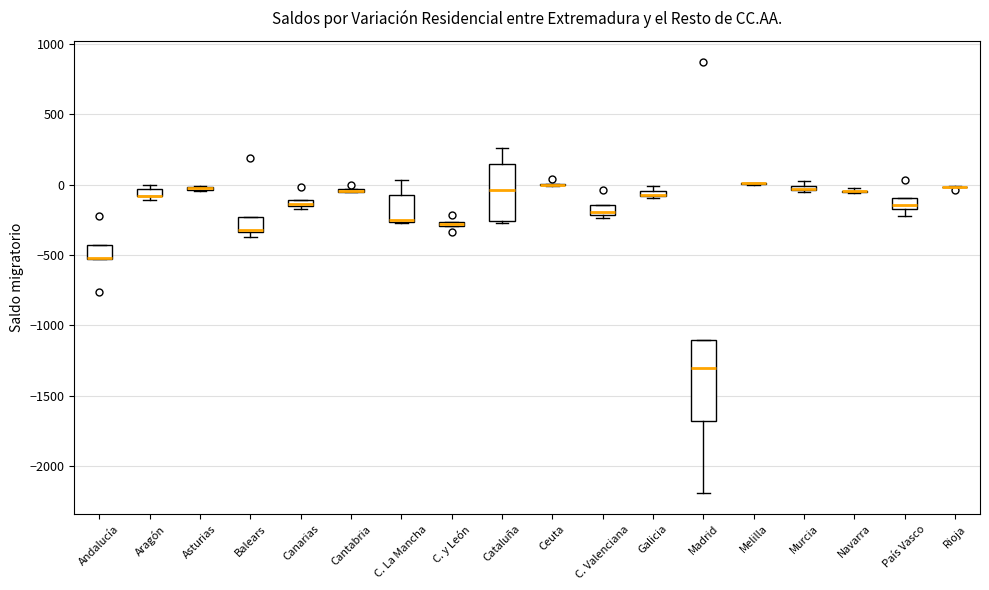

Which box is the tallest, from its lower edge to its upper edge?

Madrid